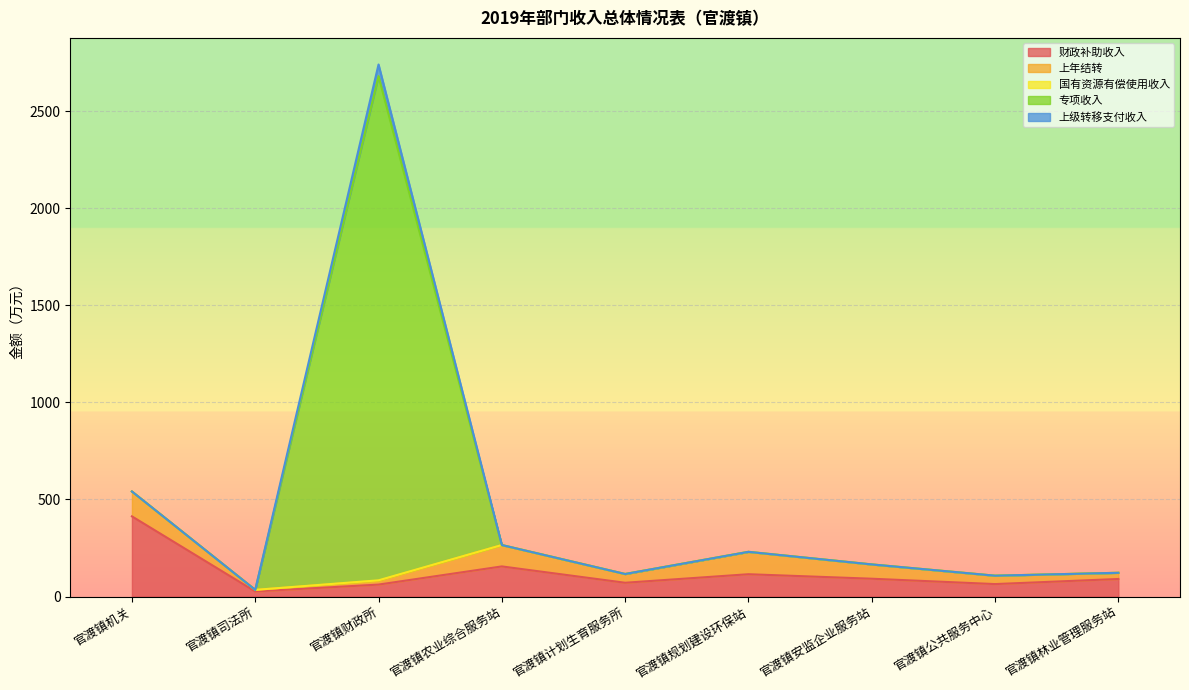

Count the number of categories in the chart.

9